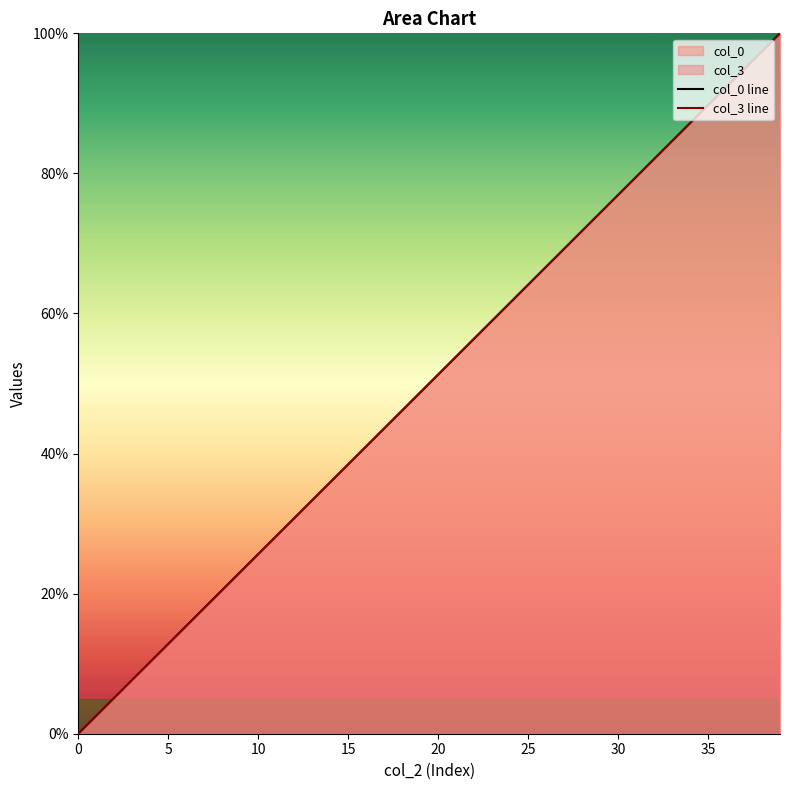

Which label corresponds to the largest value in the chart?

39